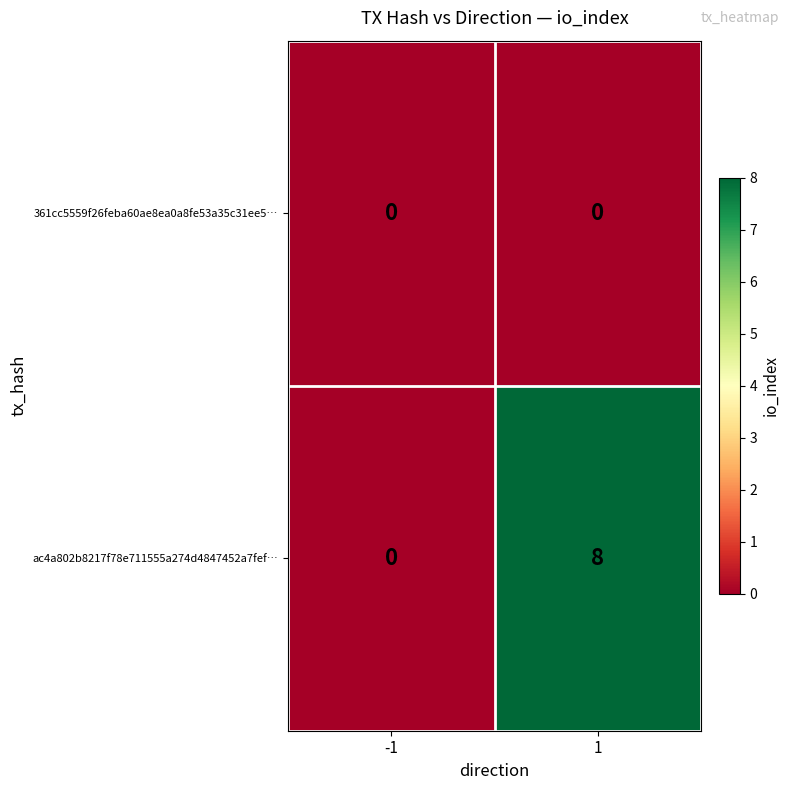

Reading left to right, transcribe all the data shown in this chart.

361cc5559f26feba60ae8ea0a8fe53a35c31ee5…: 0	0
ac4a802b8217f78e711555a274d4847452a7fef…: 0	8